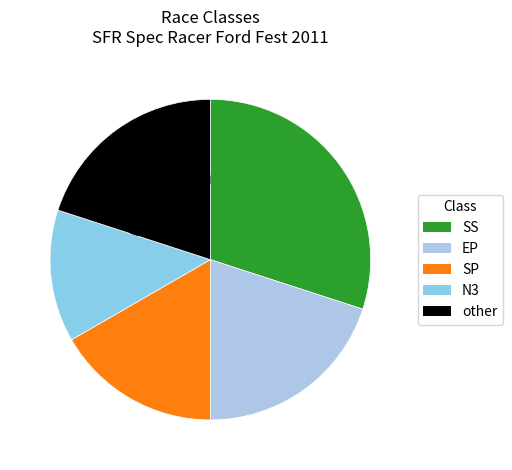

Combined, do EP and SP account for over 50%?

No